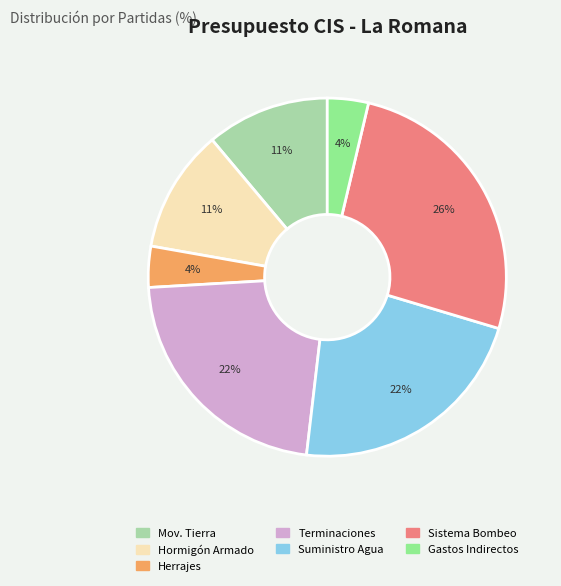

What is the largest slice in the pie chart?

Sistema Bombeo